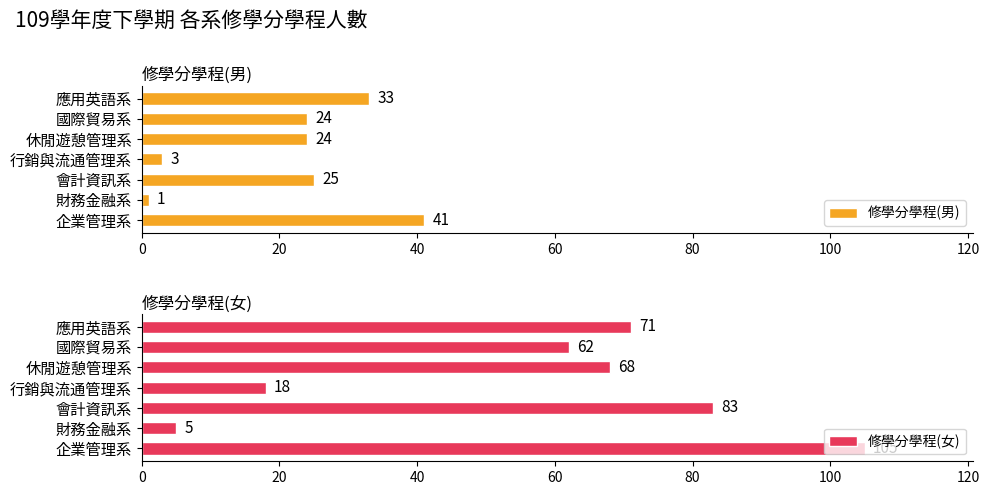

Which series has the widest spread of values?

修學分學程(女)